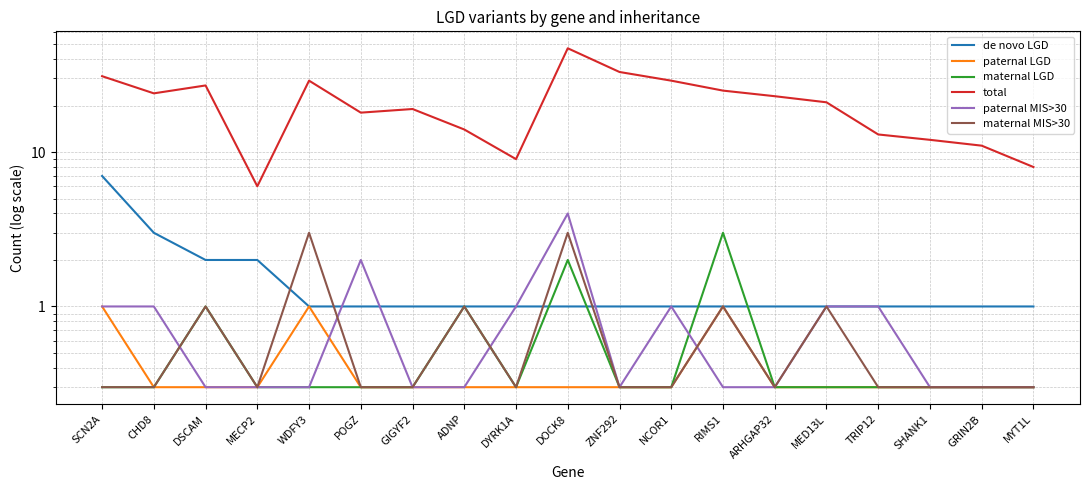

What is the average value of the paternal MIS>30 series?

0.8